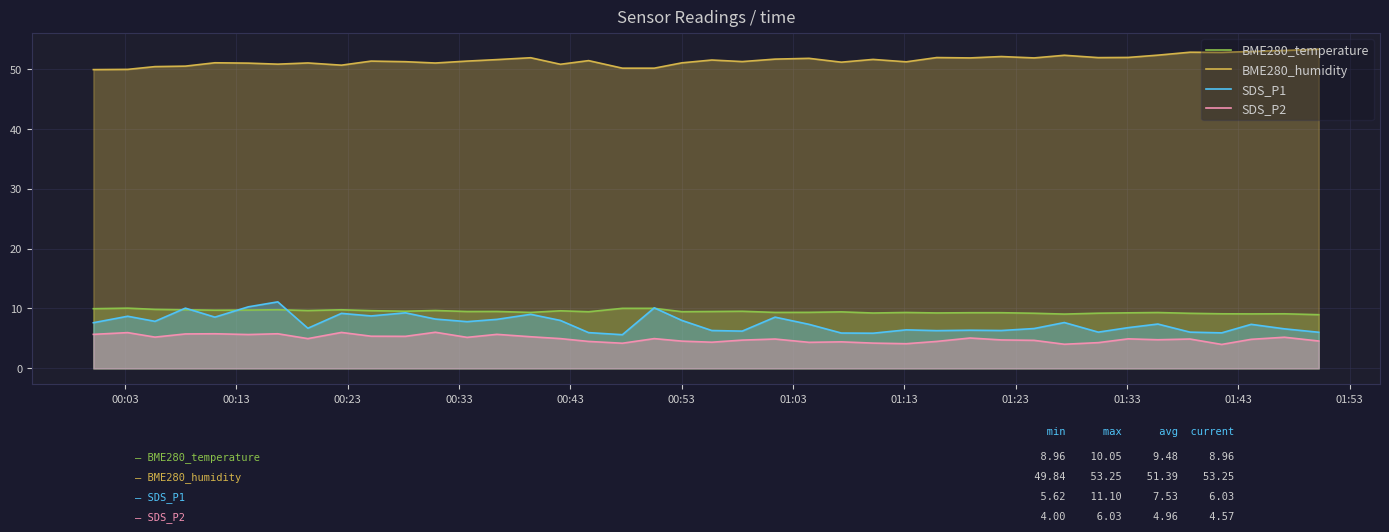

What are all the series names shown in the legend?

BME280_temperature, BME280_humidity, SDS_P1, SDS_P2